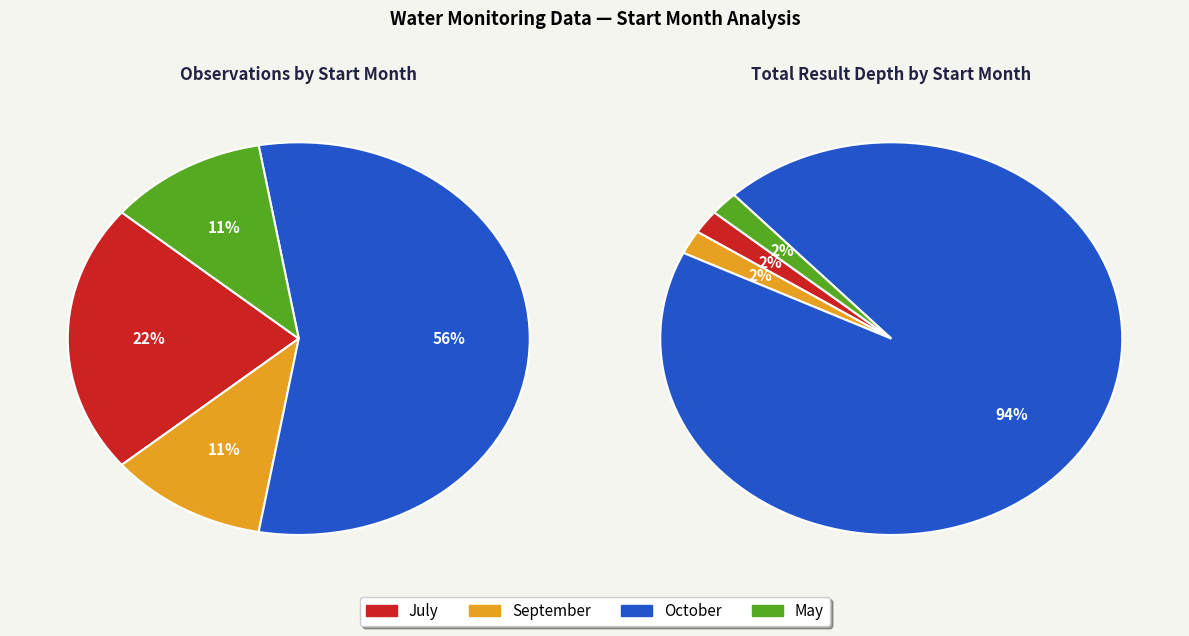

How many slices are in this pie chart?

4